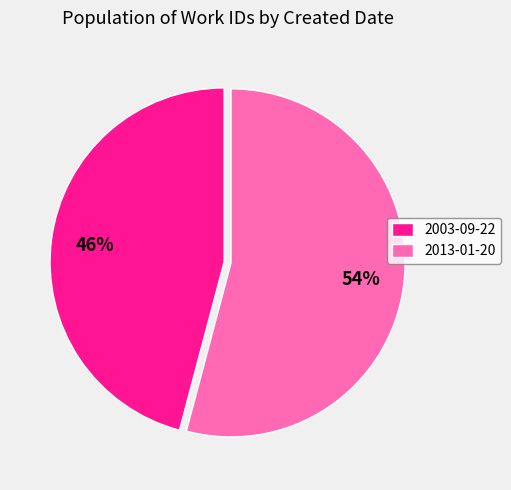

Which slice is the largest?

2013-01-20